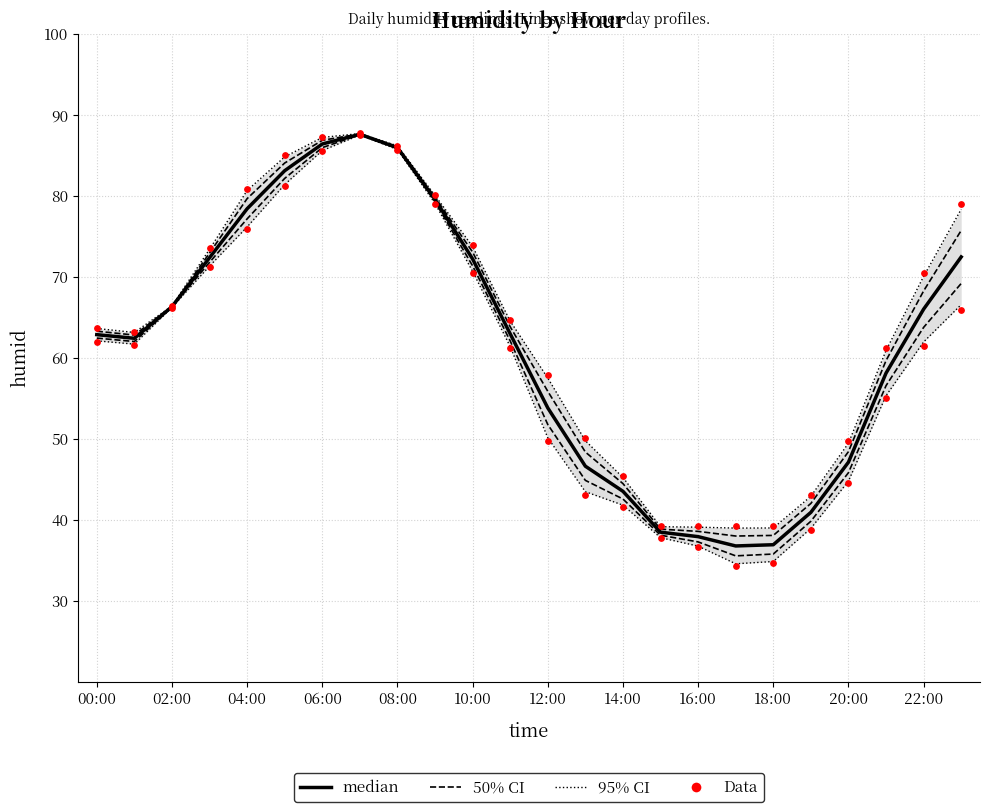

Which series contains the highest Y value?

median